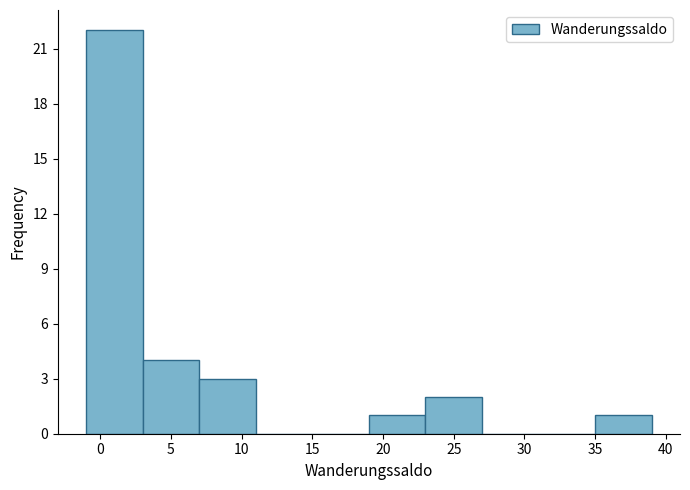

Reading left to right, list every bar in this chart as the range it spans on the x-axis followed by its height. The values are not printed on the chart, so give them approximately, as read against the axis.

-1 to 3: 22
3 to 7: 4
7 to 11: 3
11 to 15: 0
15 to 19: 0
19 to 23: 1
23 to 27: 2
27 to 31: 0
31 to 35: 0
35 to 39: 1